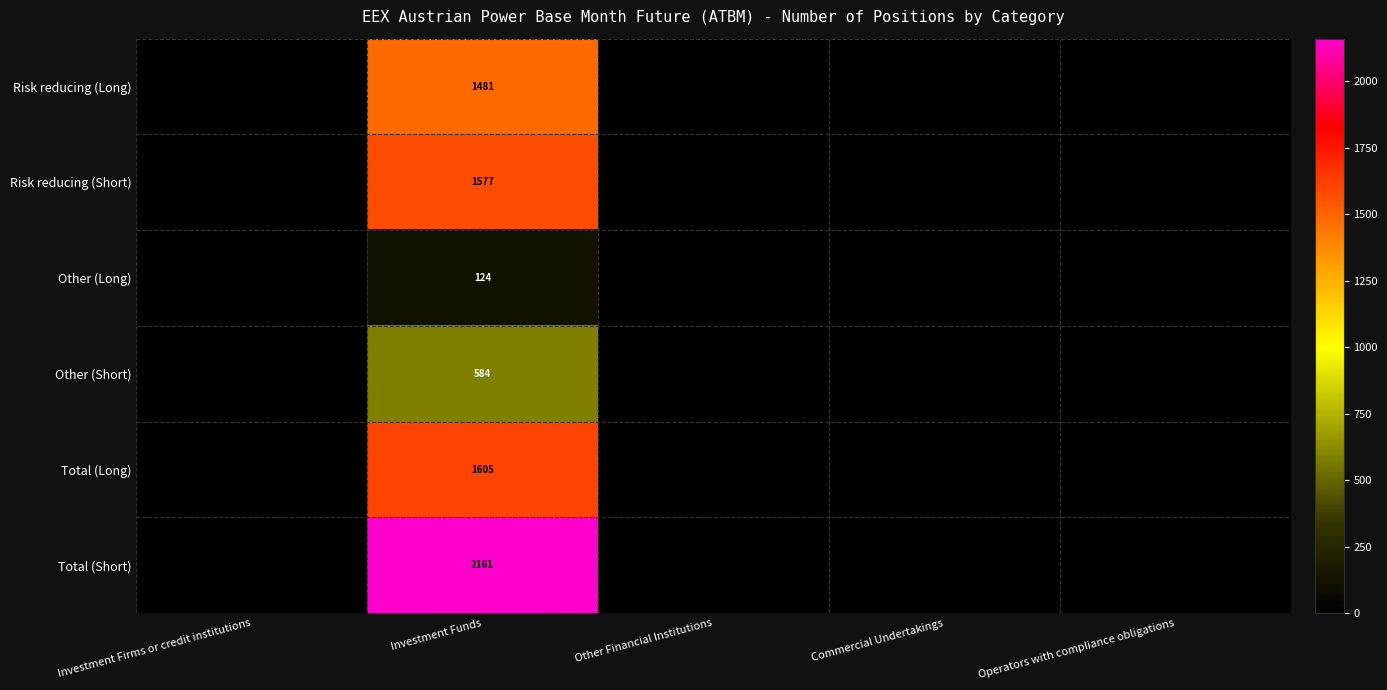

The value of Risk reducing (Long) at Investment Funds is 884. True or false?

False